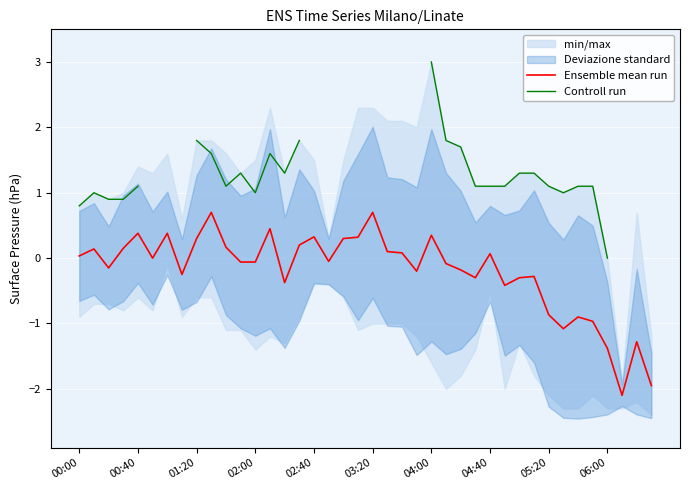

What is the highest value of the Ensemble mean run series?

0.7